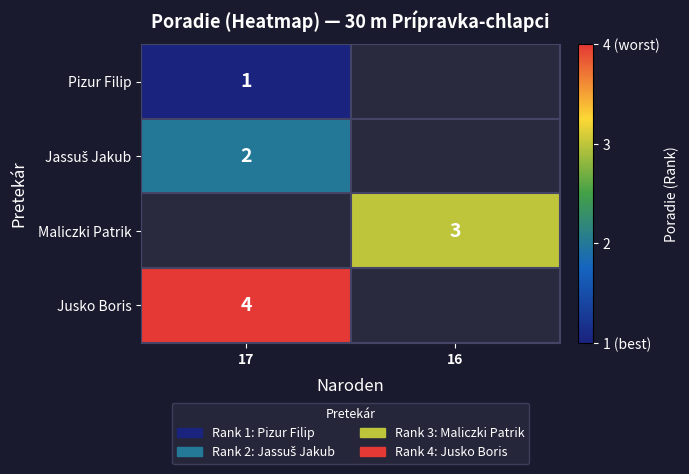

Which has a higher value, 17 or 16?

16